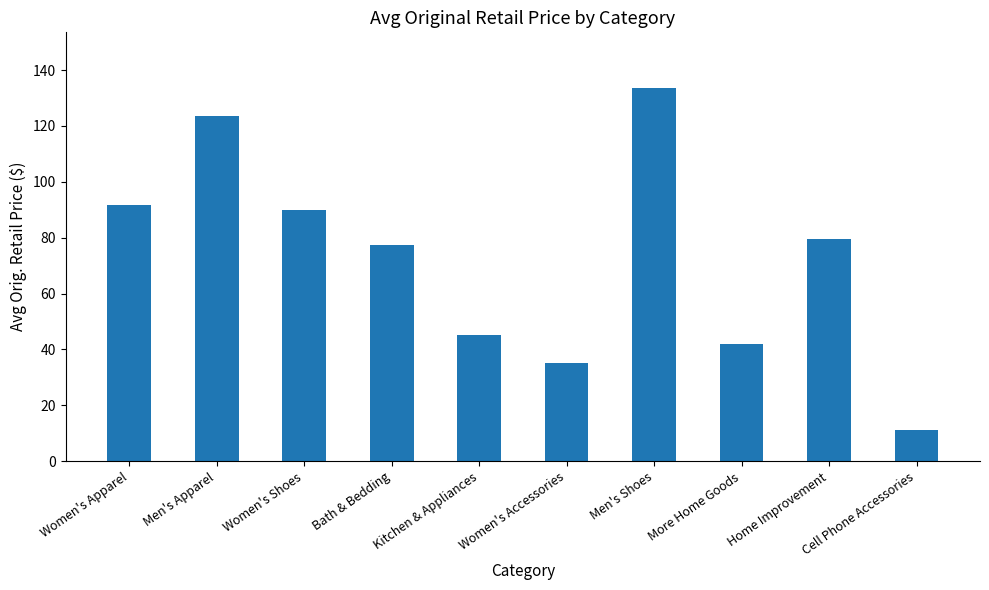

How many distinct data groups are displayed?

1